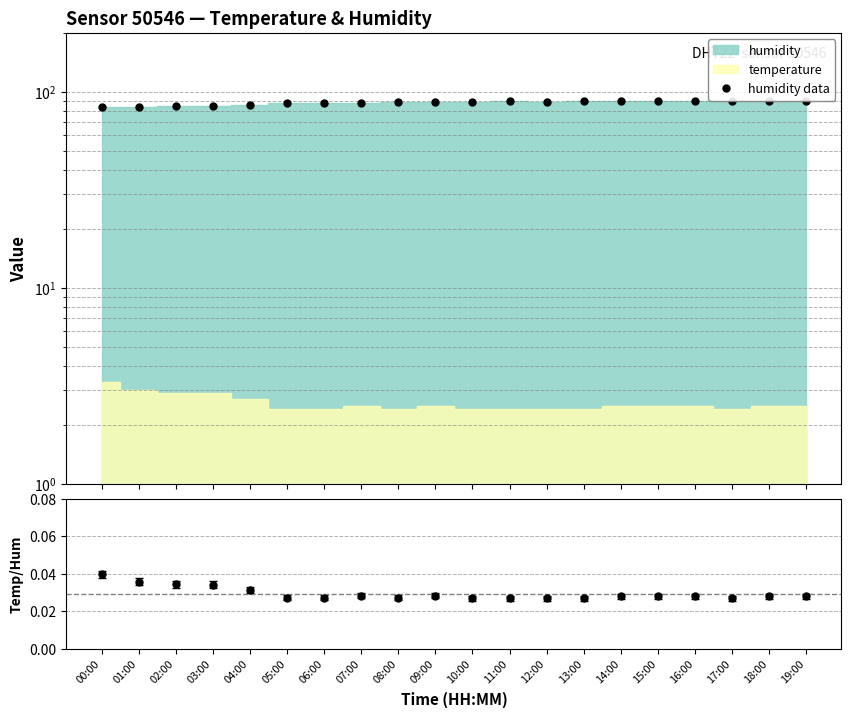

Does the chart have visible grid lines?

Yes